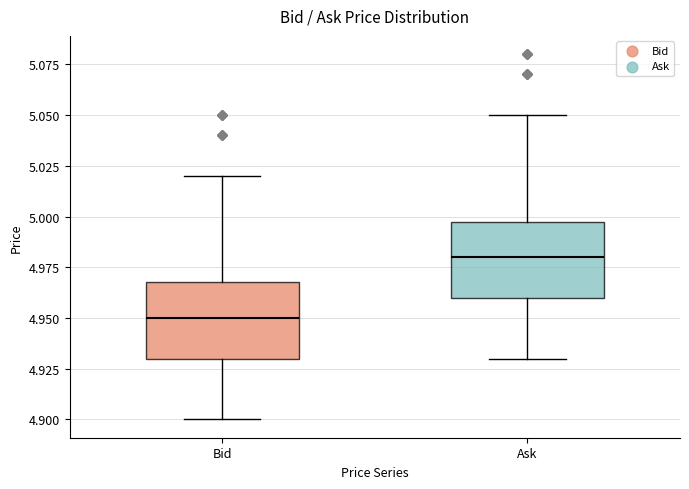

Reading left to right, transcribe this box plot: for each box, give where its median line is, the range the box spans, and where its two whiskers end, as read against the y-axis. The values are not printed on the chart, so give them approximately, as read against the axis.

Bid: median 4.95, box 4.93 to 4.97, whiskers 4.90 to 5.02
Ask: median 4.98, box 4.96 to 5.00, whiskers 4.93 to 5.05